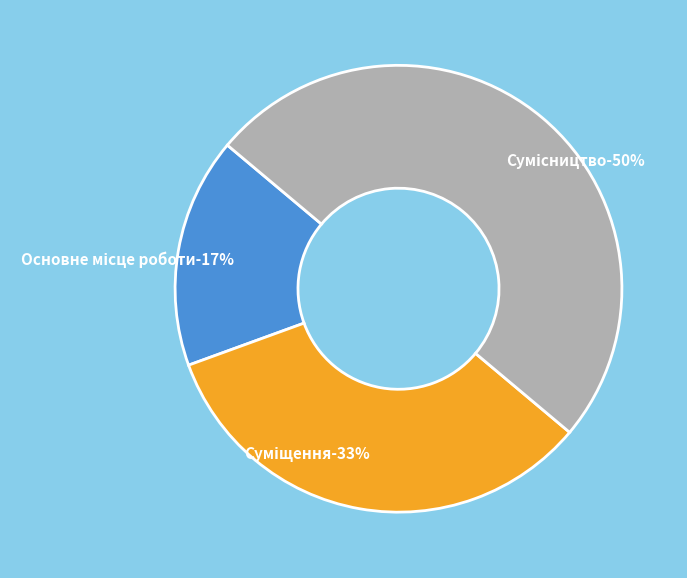

How many segments does this pie chart have?

3